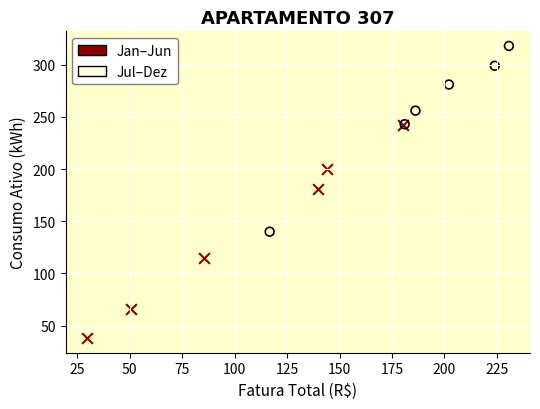

Which series has the widest spread of Y values?

Jan–Jun